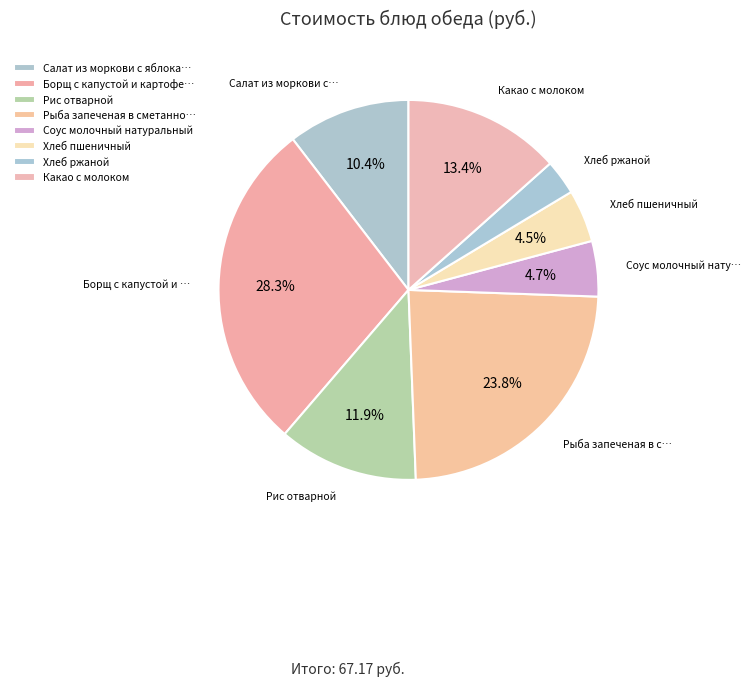

Count the number of slices in the pie.

8